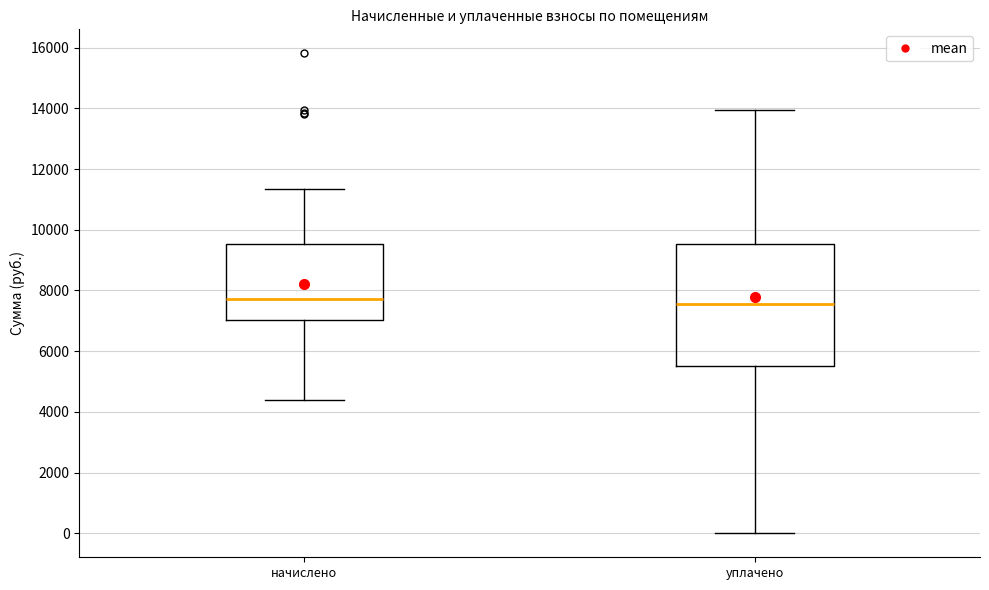

Where does the median line of the box for уплачено sit on the y-axis? The values are not printed on the chart, so give them approximately, as read against the axis.

7600